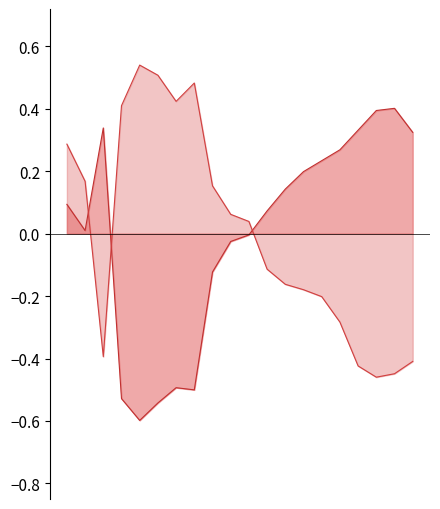

What is the minimum value shown in the chart?

-0.6